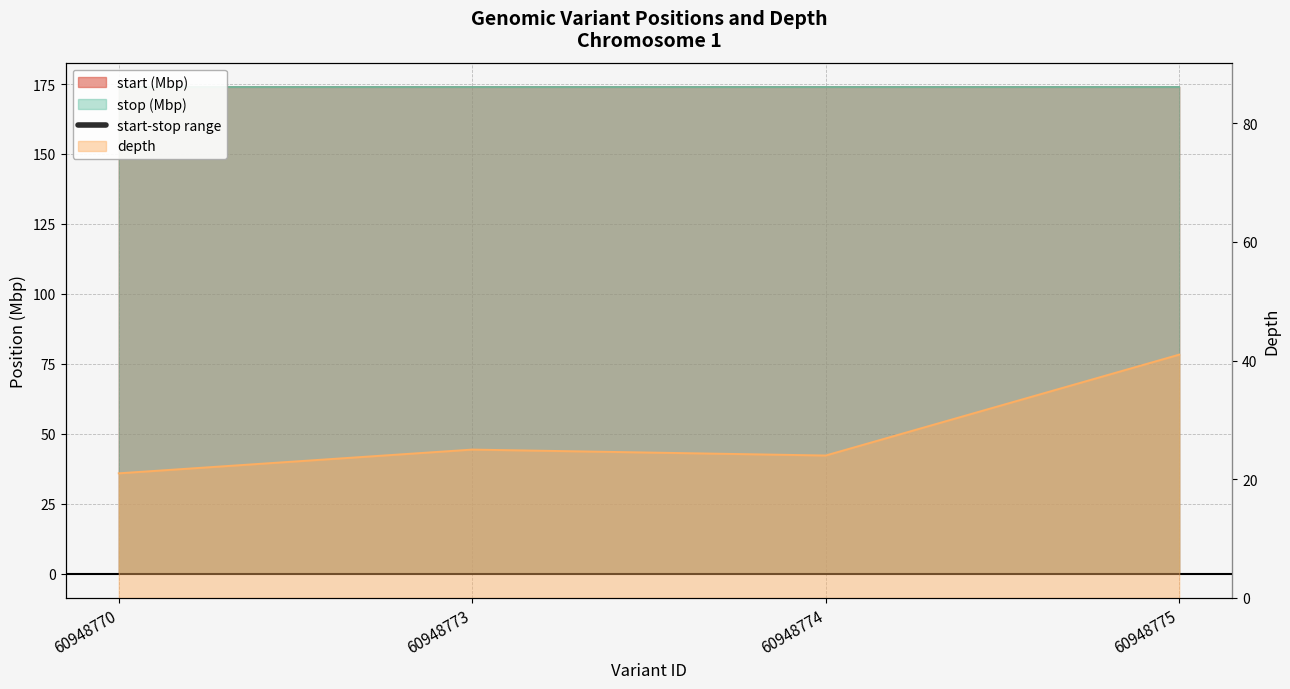

At how many categories does at least one series exceed 105?

4